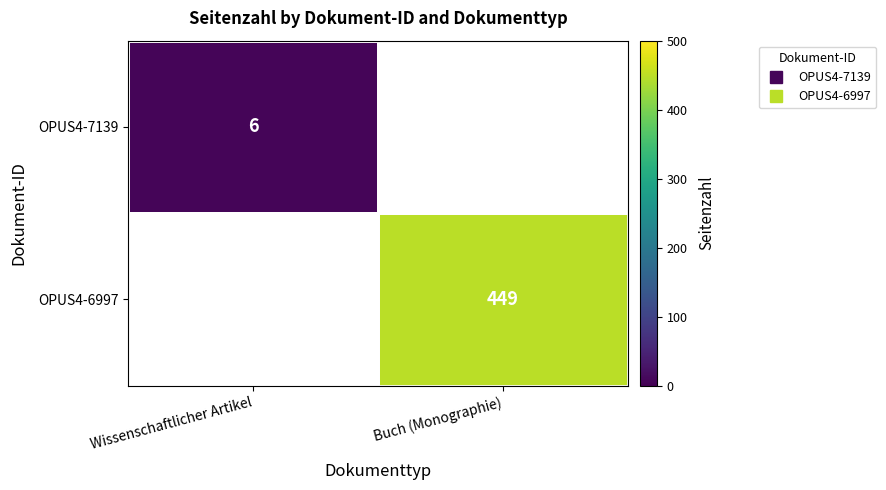

At how many categories does at least one series exceed 18?

1